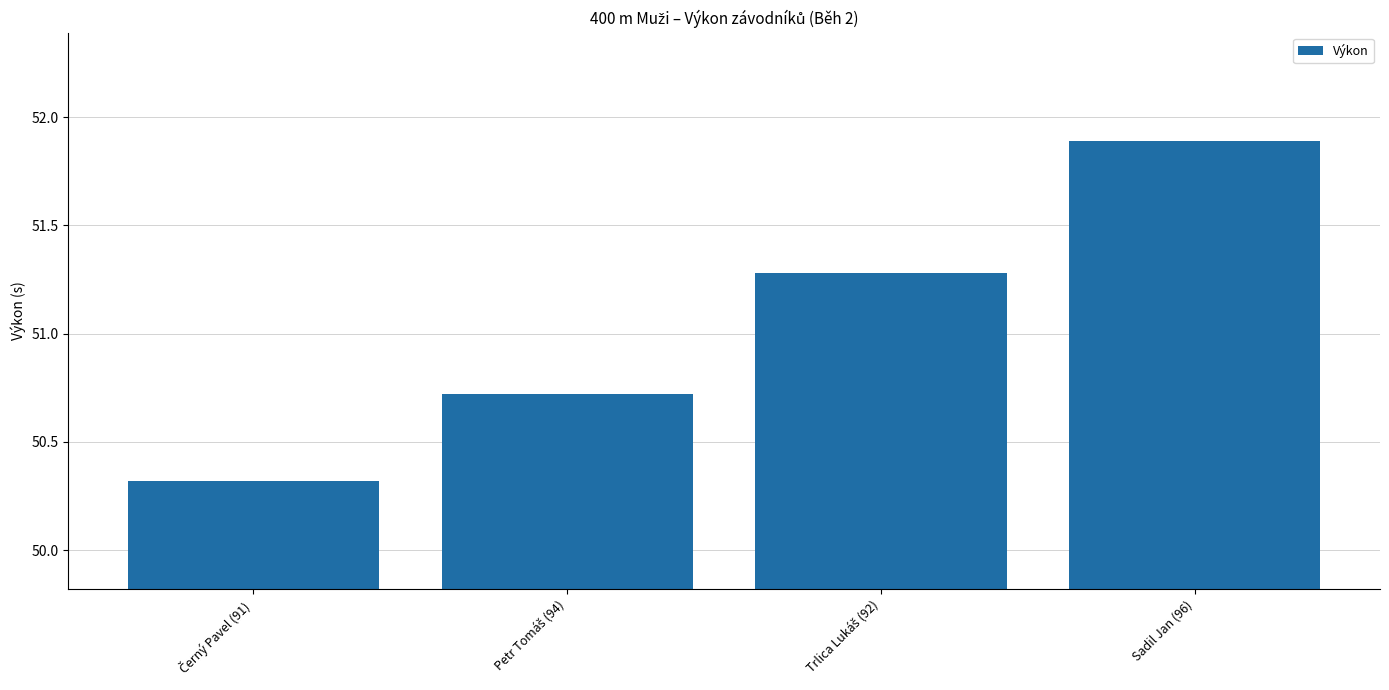

Reading left to right, list all the values displayed in this chart.

50.3	50.7	51.3	51.9